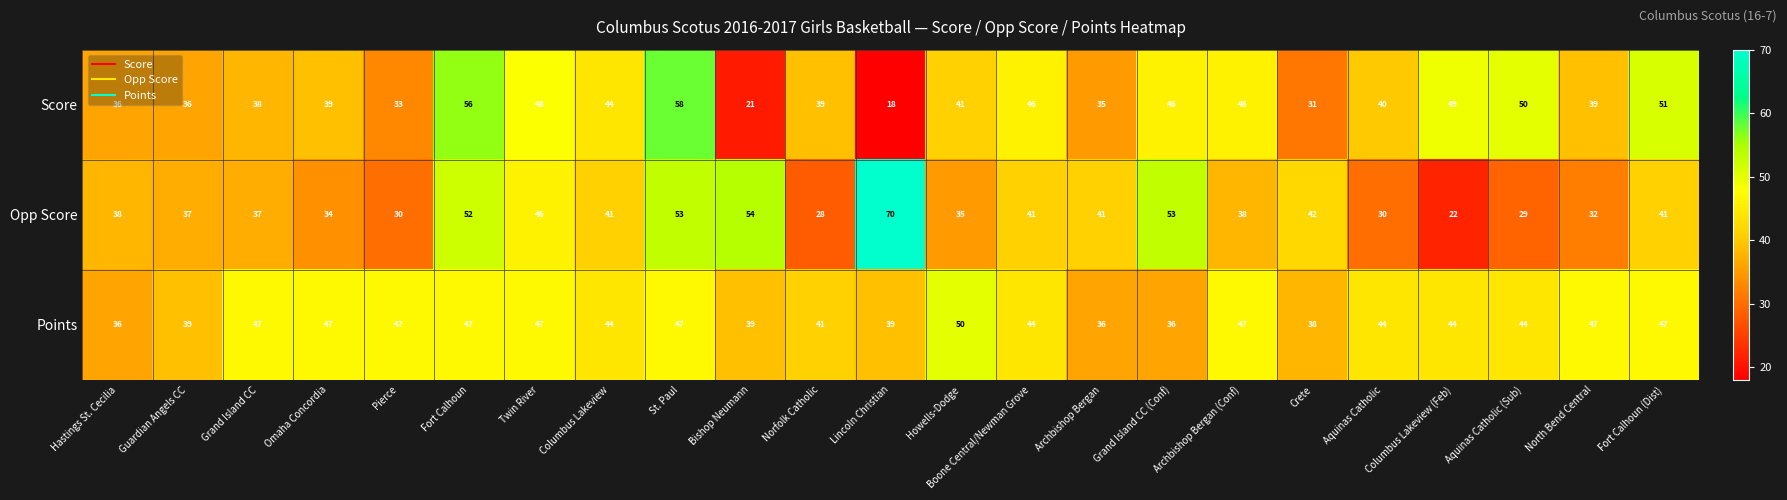

What is the smallest value displayed?

18